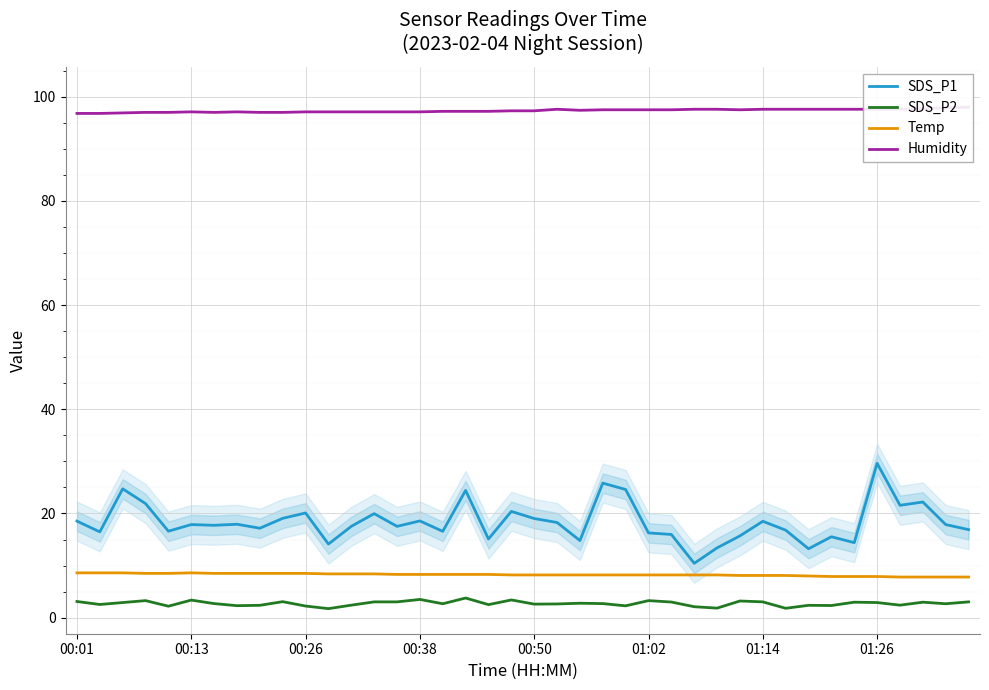

True or false: SDS_P2 and SDS_P1 cross at least once.

False